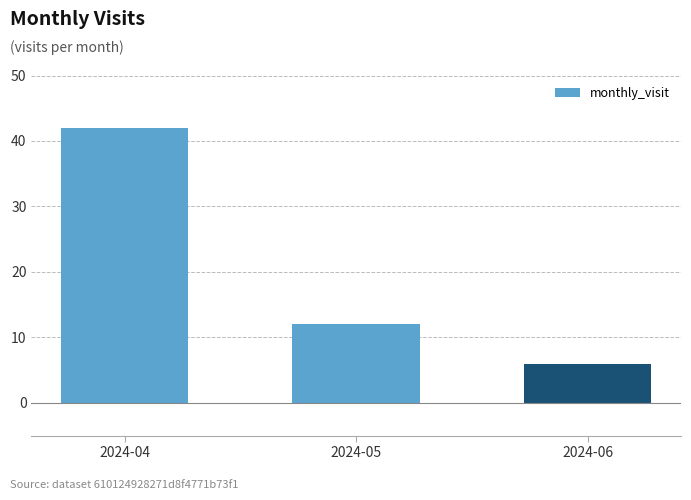

What is the sum of all values?

60